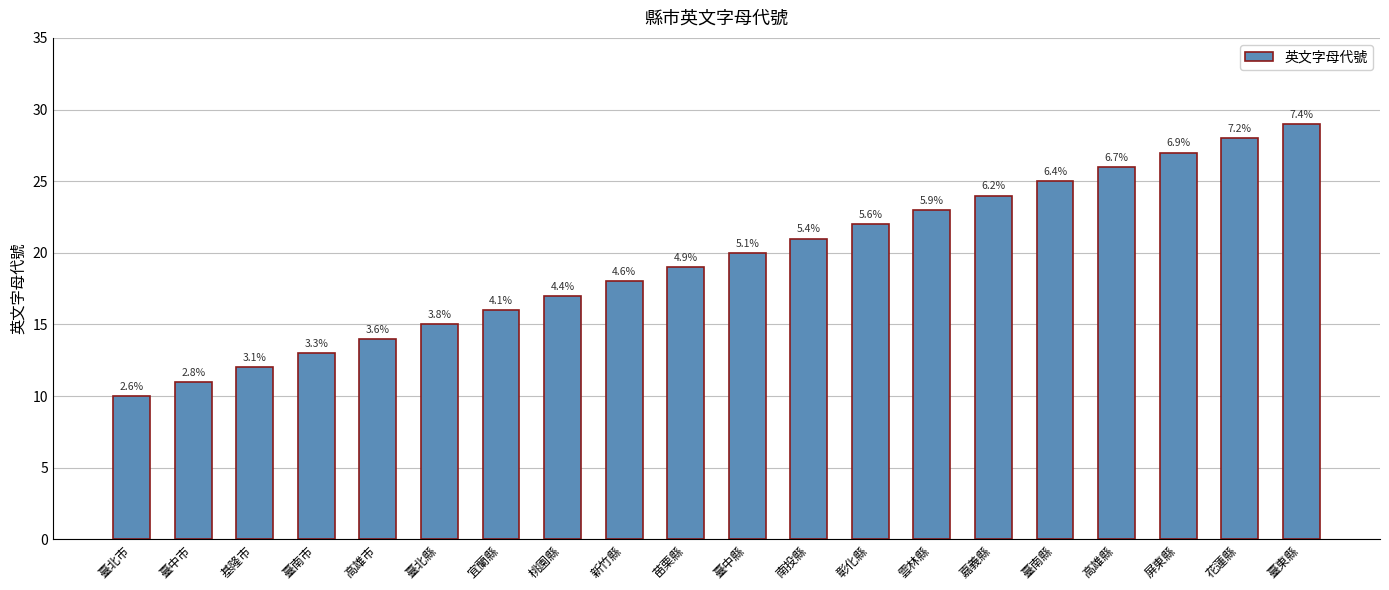

Rank the categories by value from highest to lowest.

臺東縣, 花蓮縣, 屏東縣, 高雄縣, 臺南縣, 嘉義縣, 雲林縣, 彰化縣, 南投縣, 臺中縣, 苗栗縣, 新竹縣, 桃園縣, 宜蘭縣, 臺北縣, 高雄市, 臺南市, 基隆市, 臺中市, 臺北市